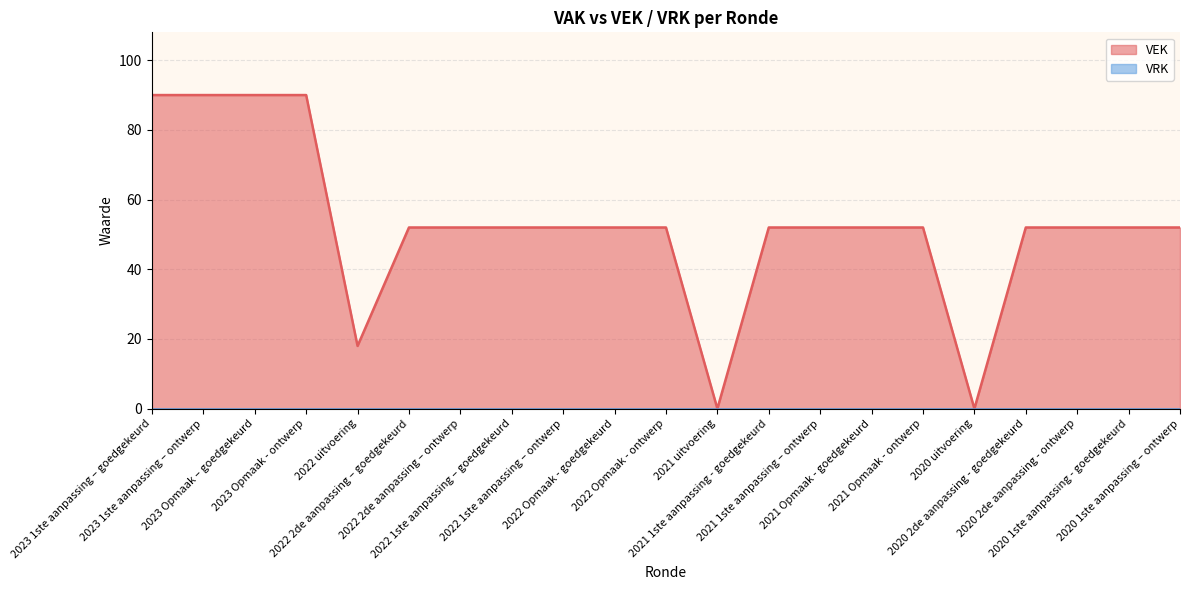

At which category does the chart reach its peak across all series?

2023 1ste aanpassing – goedgekeurd